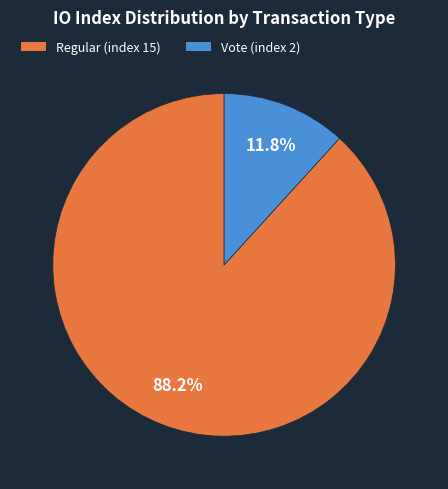

To the nearest percent, what is the combined percentage of Regular (index 15) and Vote (index 2)?

100%